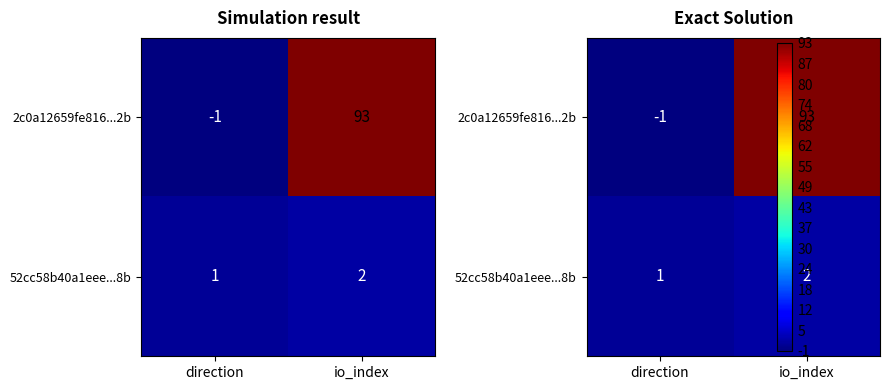

Which has a higher value, direction or io_index?

io_index